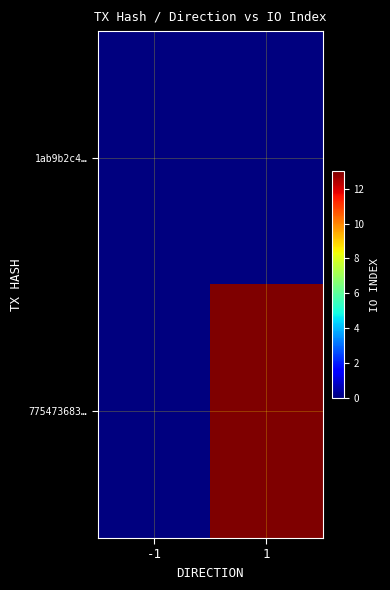

Which series has the largest total across all categories?

775473683…